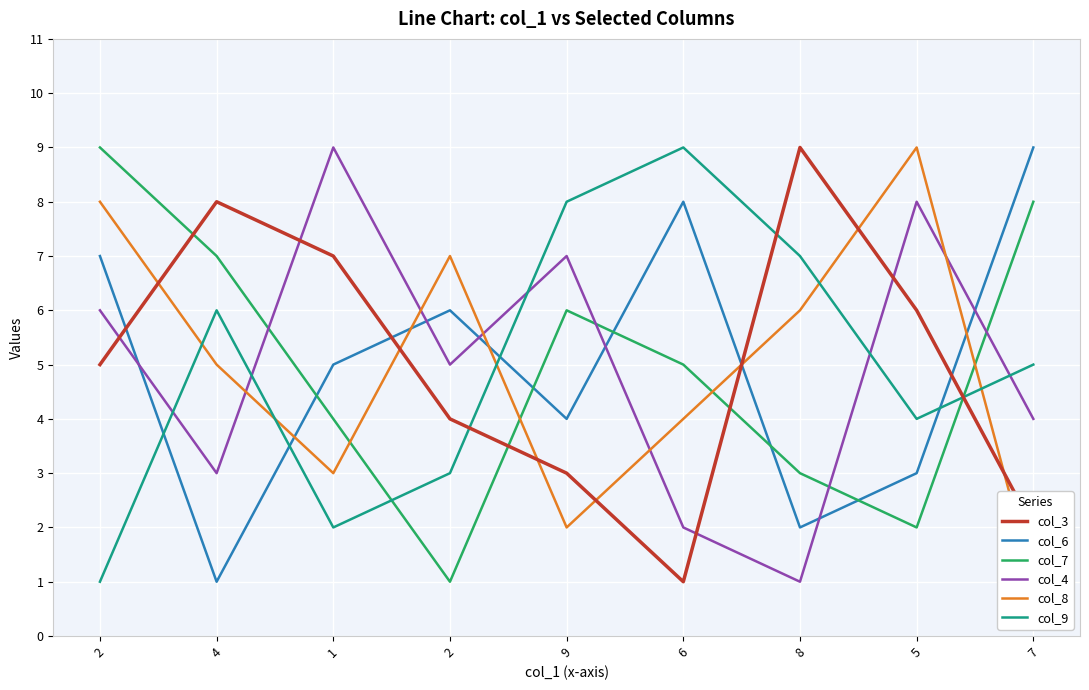

True or false: col_7 and col_4 intersect in this chart.

True